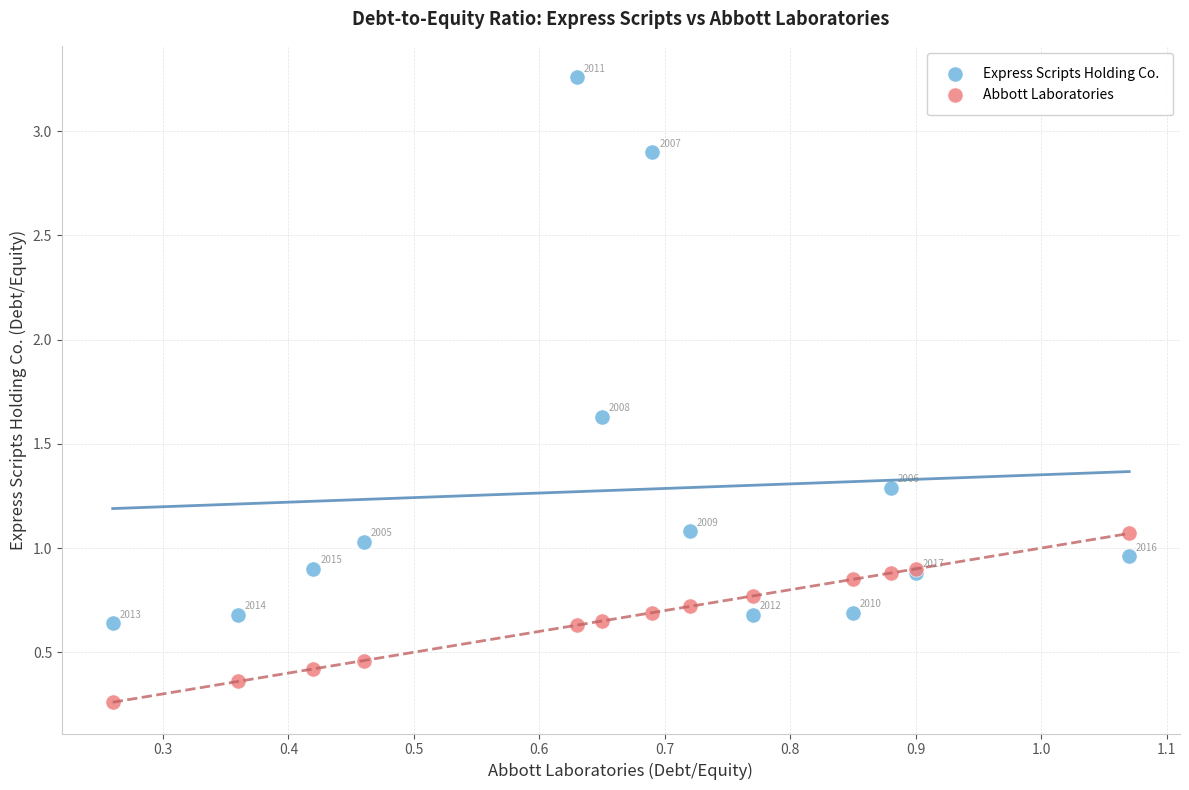

Which series contains the lowest Y value?

Abbott Laboratories